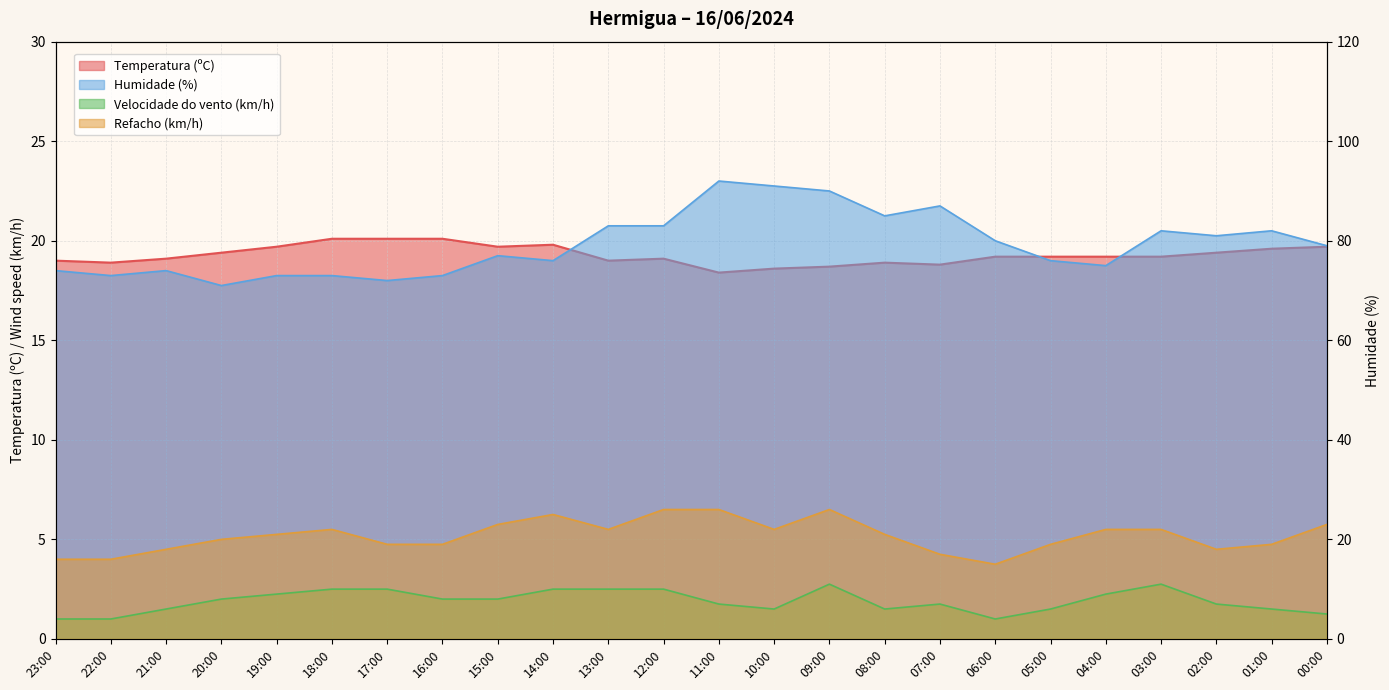

Which series has the widest spread of values?

Humidade (%)